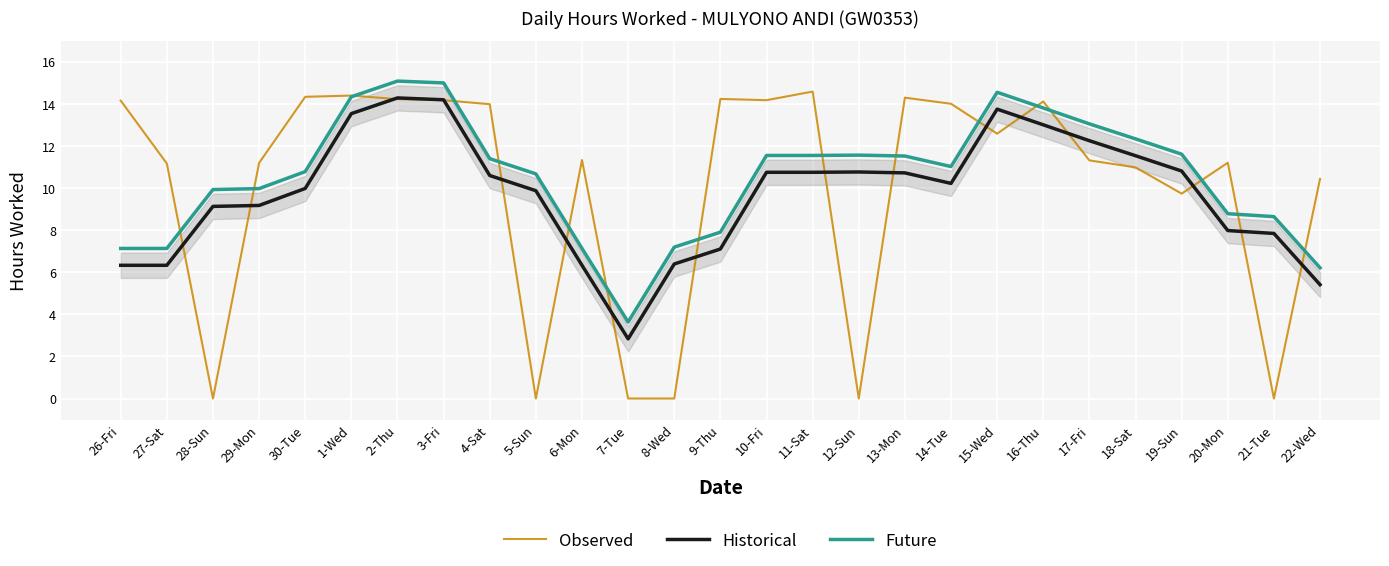

What is the difference between the second highest and minimum values in the Future series?

11.4